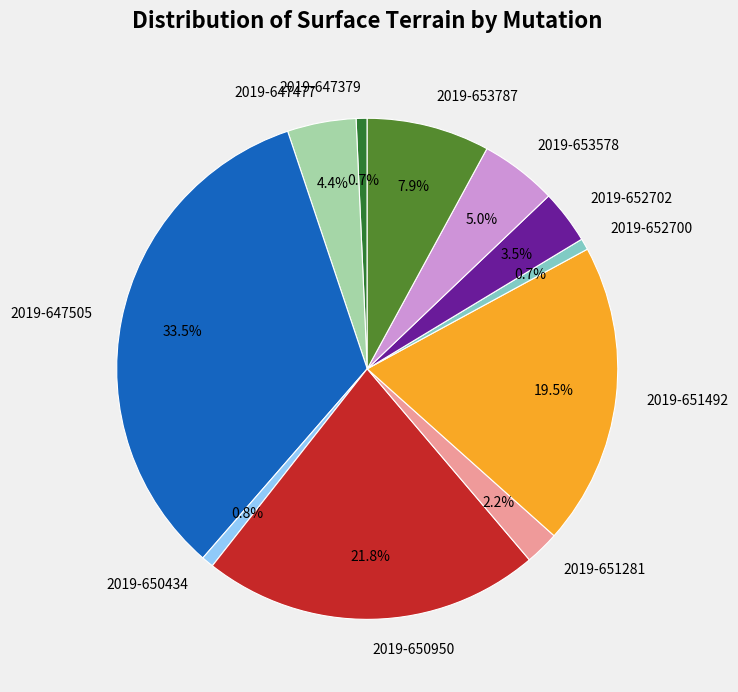

Combined, do 2019-647379 and 2019-647477 account for over 50%?

No